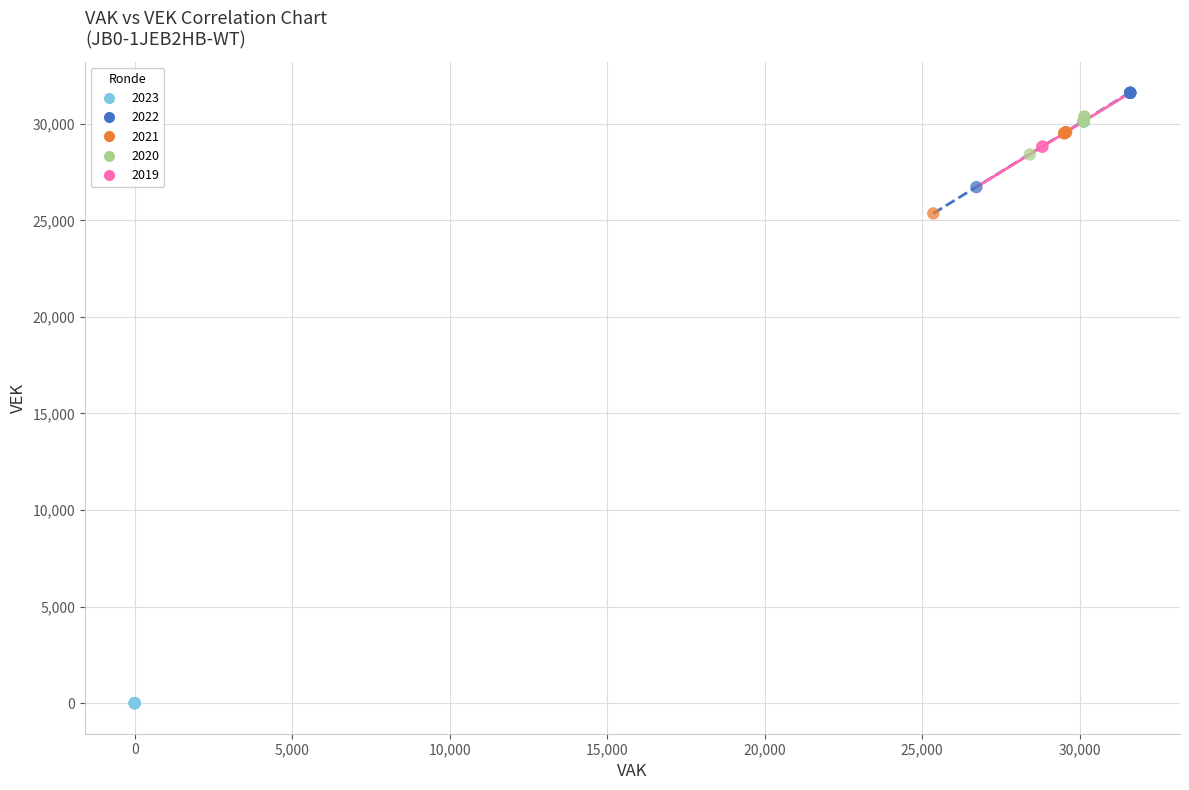

Which series reaches the maximum Y coordinate?

2022